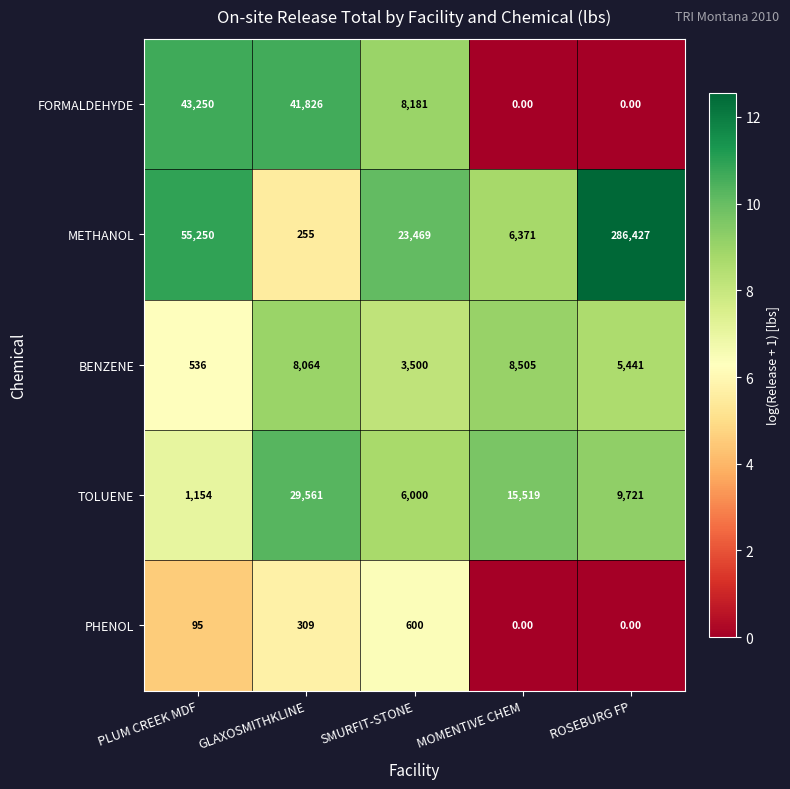

Which category has the highest value in the METHANOL series?

ROSEBURG FP